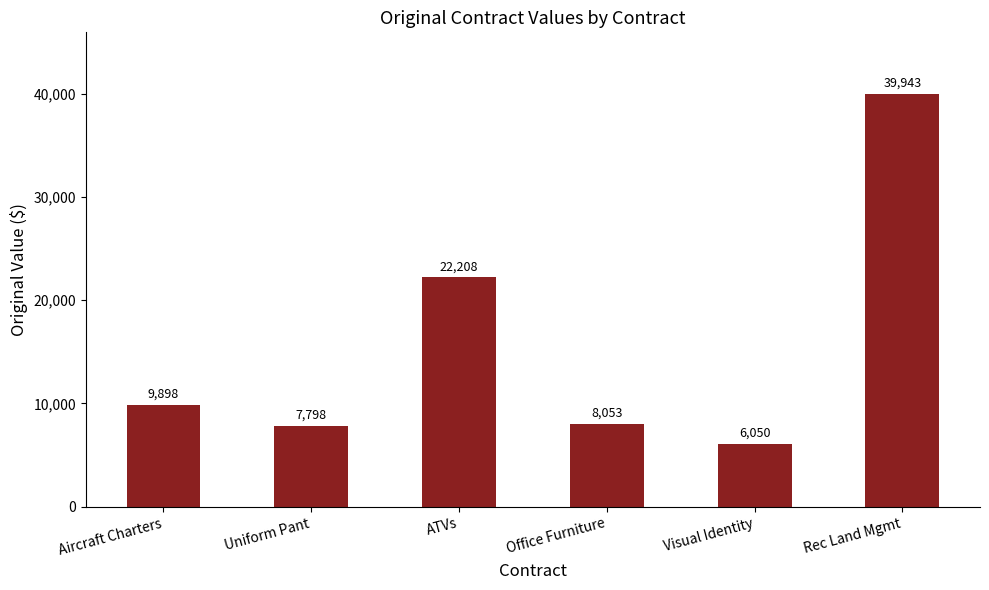

The chart shows a value of 7798.0 at Uniform Pant. True or false?

True